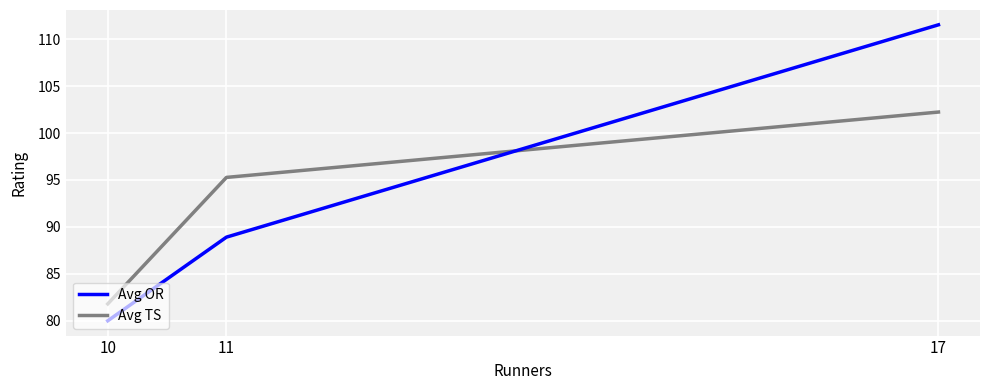

Is this an area chart (filled region under the line)?

No